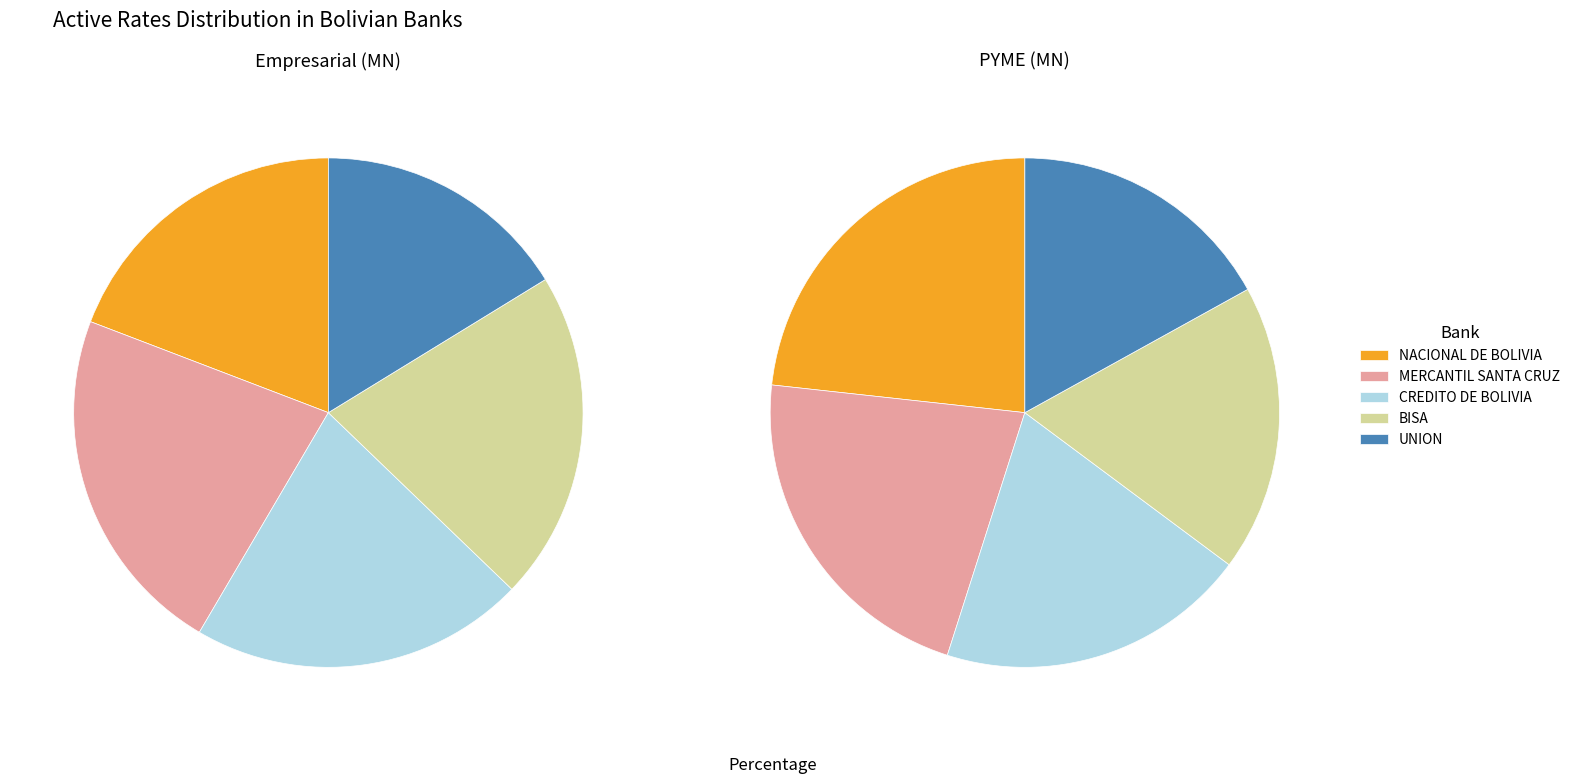

To the nearest percent, what is the average slice percentage?

20%